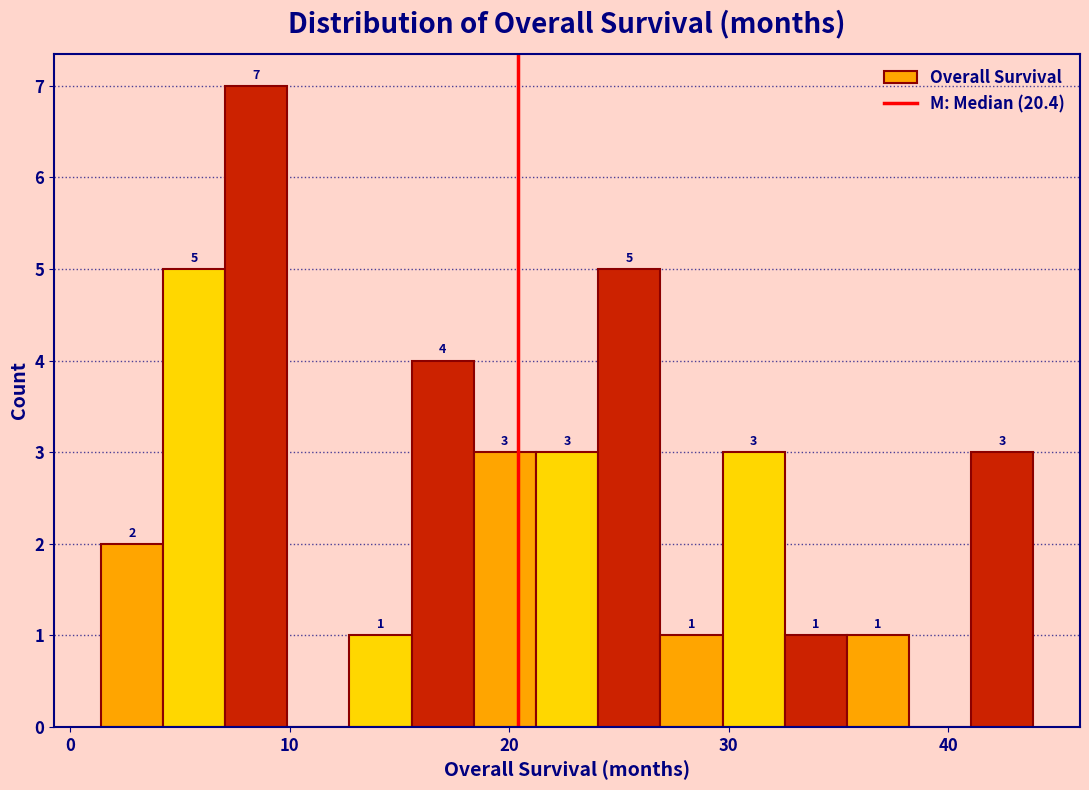

Around what value on the x-axis is the tallest bar? Give the approximate position of its centre, as read against the axis.

8